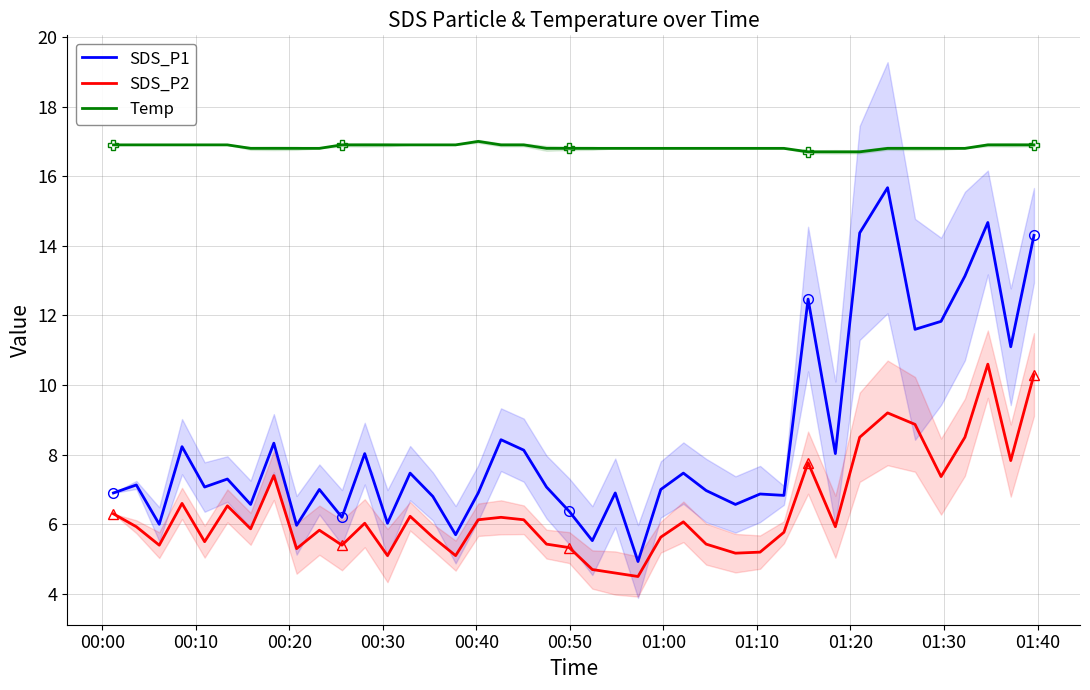

True or false: Temp and SDS_P2 intersect in this chart.

False